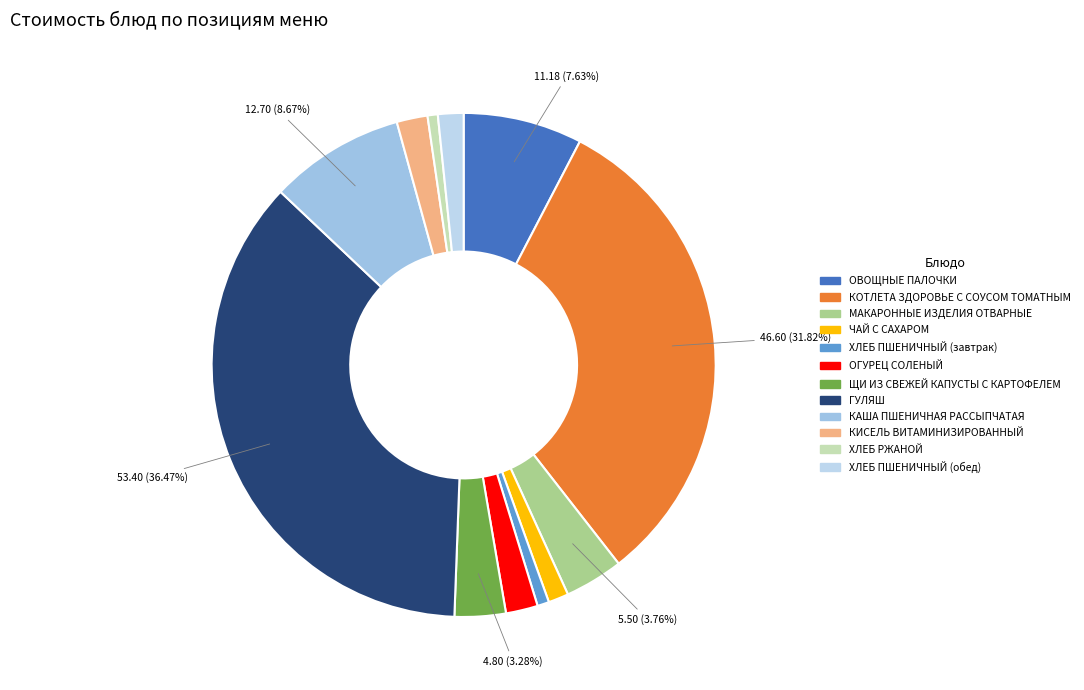

What is the ratio of the value at КАША ПШЕНИЧНАЯ РАССЫПЧАТАЯ to the value at МАКАРОННЫЕ ИЗДЕЛИЯ ОТВАРНЫЕ?

2.3